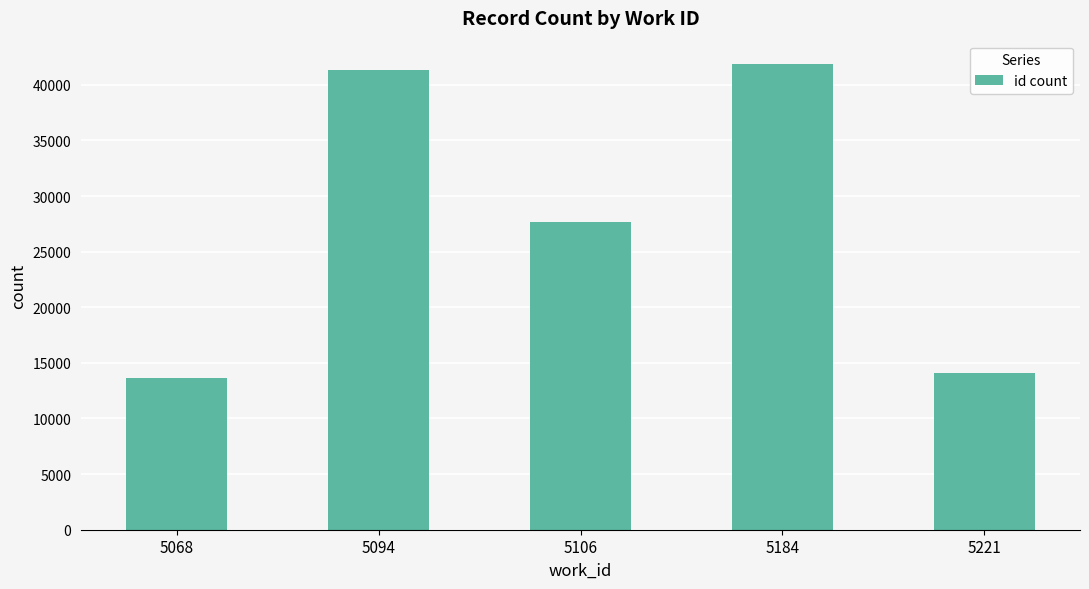

What is the change in value from 5068 to 5094?

+27710